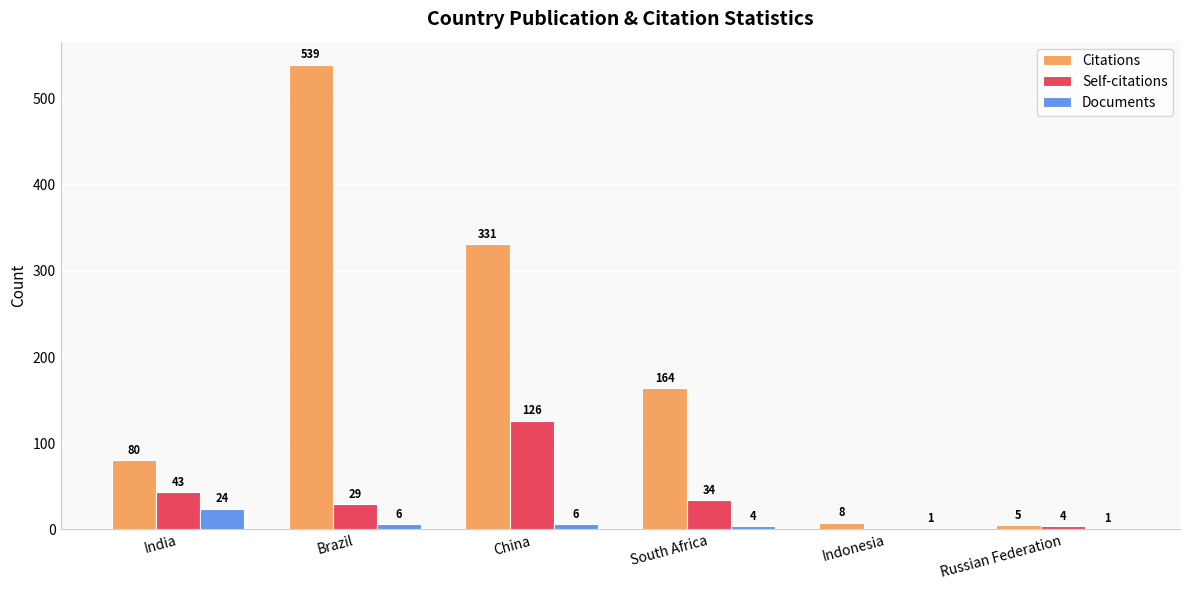

Is it true that Self-citations equals 24 at India?

False